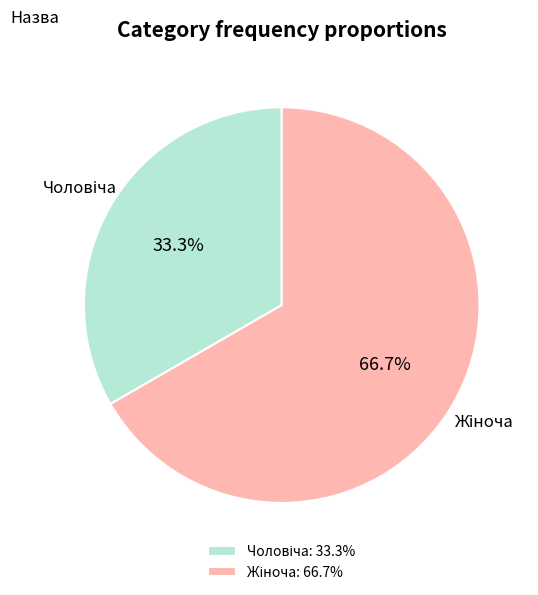

Does any single category account for the majority?

Yes